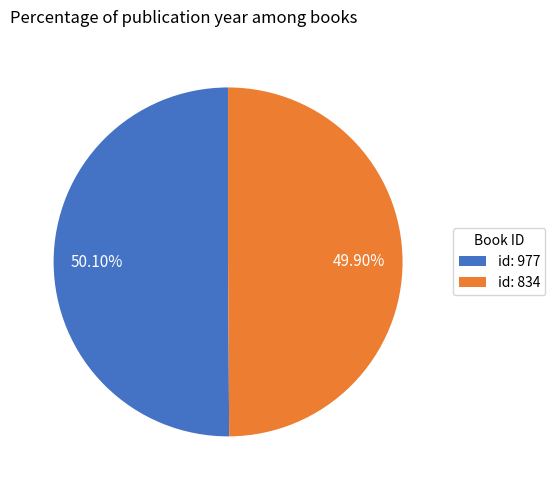

Combined, do id: 977 and id: 834 account for over 50%?

Yes